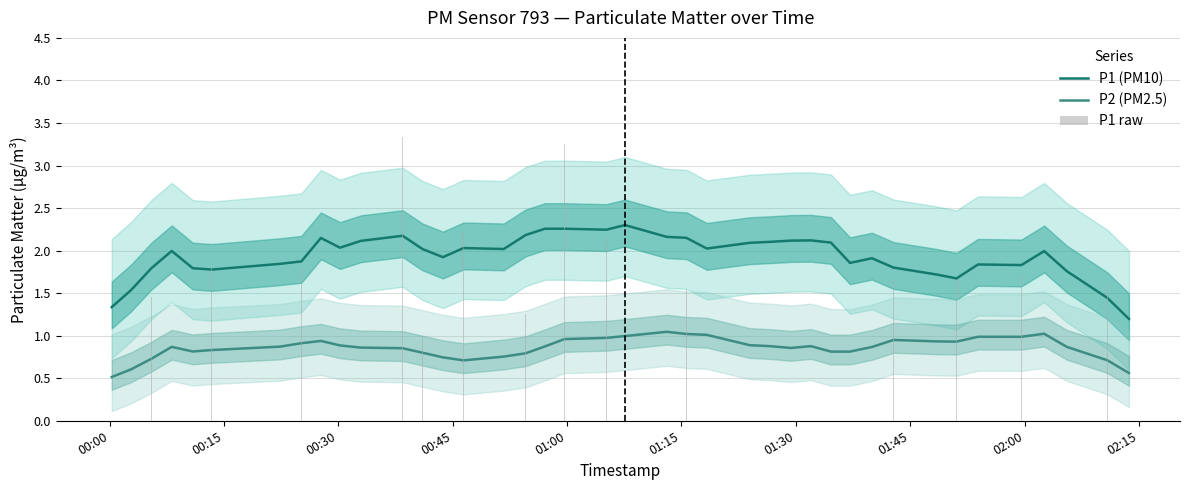

Reading left to right, what are all the values shown in this chart?

P1 (PM10): 1.3	1.5	1.8	2.0	1.8	1.8	1.8	1.9	2.1	2.0	2.1	2.2	2.0	1.9	2.0	2.0	2.2	2.3	2.3	2.2	2.3	2.2	2.1	2.0	2.1	2.1	2.1	2.1	2.1	1.9	1.9	1.8	1.7	1.7	1.8	1.8	2.0	1.8	1.4	1.2
P2 (PM2.5): 0.5	0.6	0.7	0.9	0.8	0.8	0.9	0.9	0.9	0.9	0.9	0.9	0.8	0.7	0.7	0.8	0.8	0.9	1.0	1.0	1.0	1.0	1.0	1.0	0.9	0.9	0.9	0.9	0.8	0.8	0.9	0.9	0.9	0.9	1.0	1.0	1.0	0.9	0.7	0.6
P1 raw: 3.2	2.8	1.4	1.9	1.4	1.8	1.4	1.8	2.7	1.9	2.0	3.3	1.0	2.0	2.2	1.6	1.2	2.8	3.2	2.1	2.5	2.2	1.6	1.6	1.8	3.2	1.3	3.0	2.3	1.6	1.6	1.6	1.5	1.6	2.2	1.7	1.3	2.8	1.6	2.6